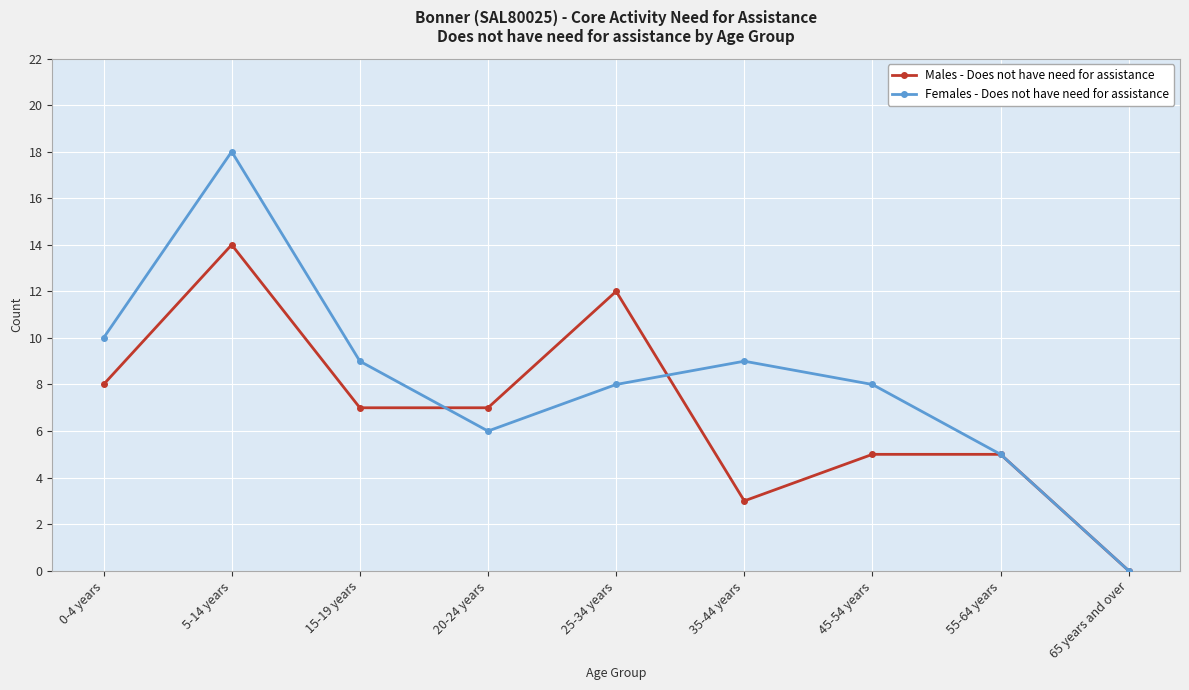

Read the Females - Does not have need for assistance value at 20-24 years, to the nearest 10.

10